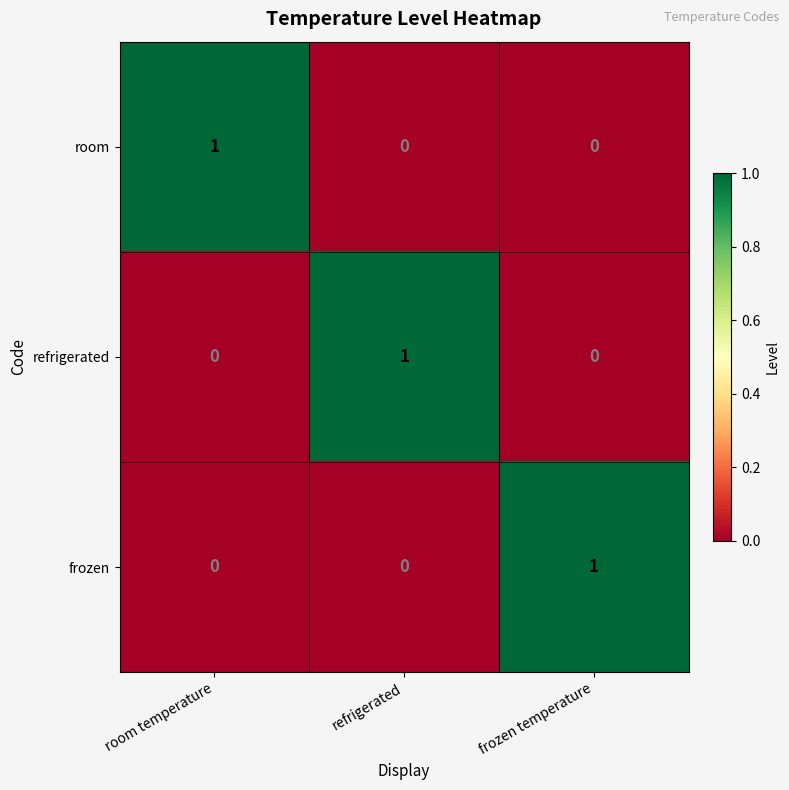

The value of frozen at frozen temperature is 2. True or false?

False